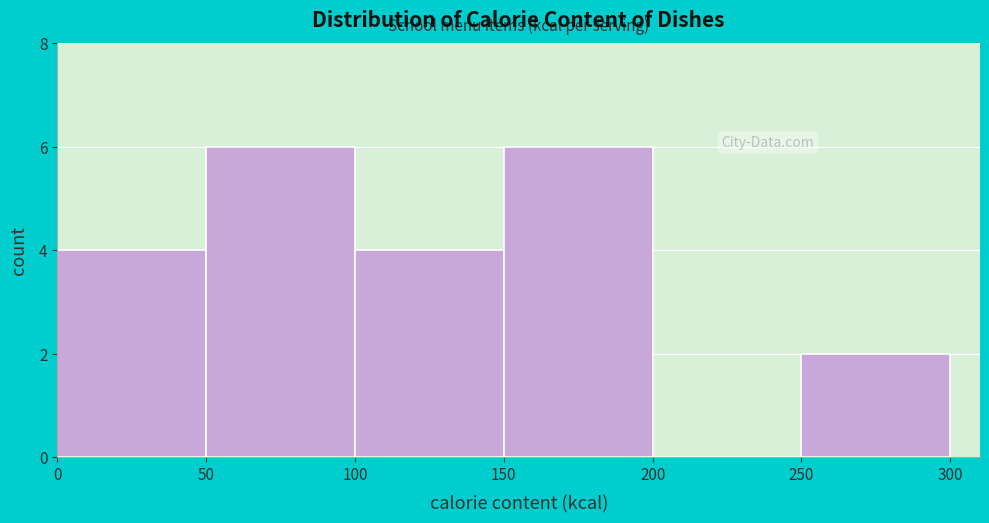

What is the height of the bar covering 100 to 150 on the x-axis? The values are not printed on the chart, so give them approximately, as read against the axis.

4